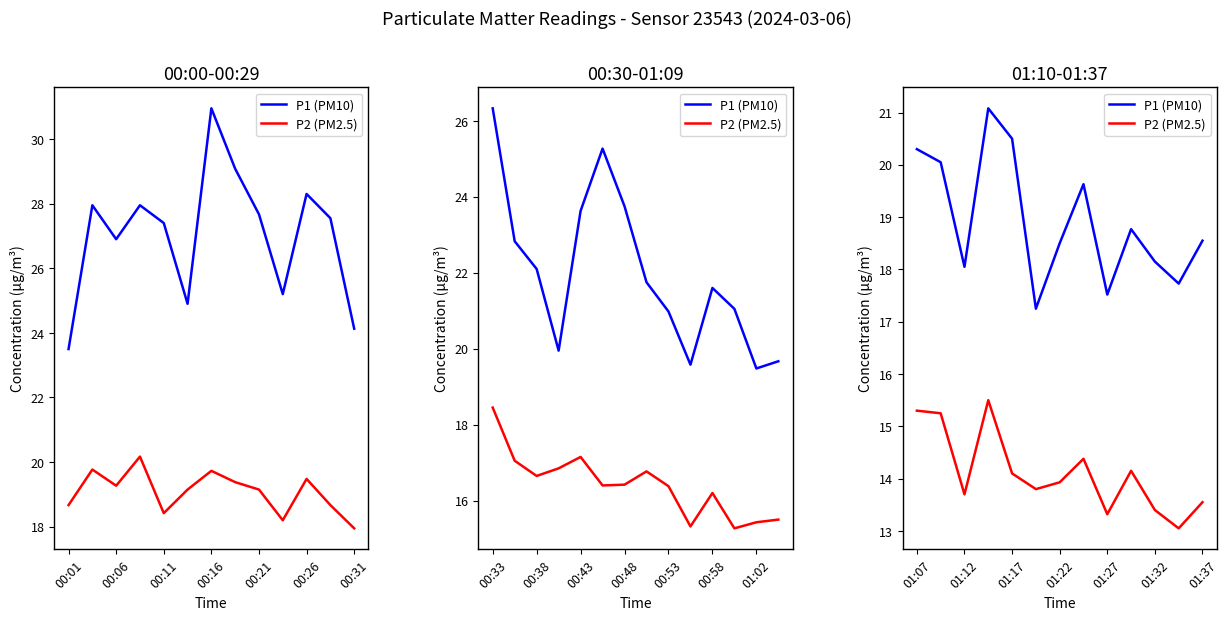

True or false: P2 (PM2.5) has a value of 6.9 at 7.

False